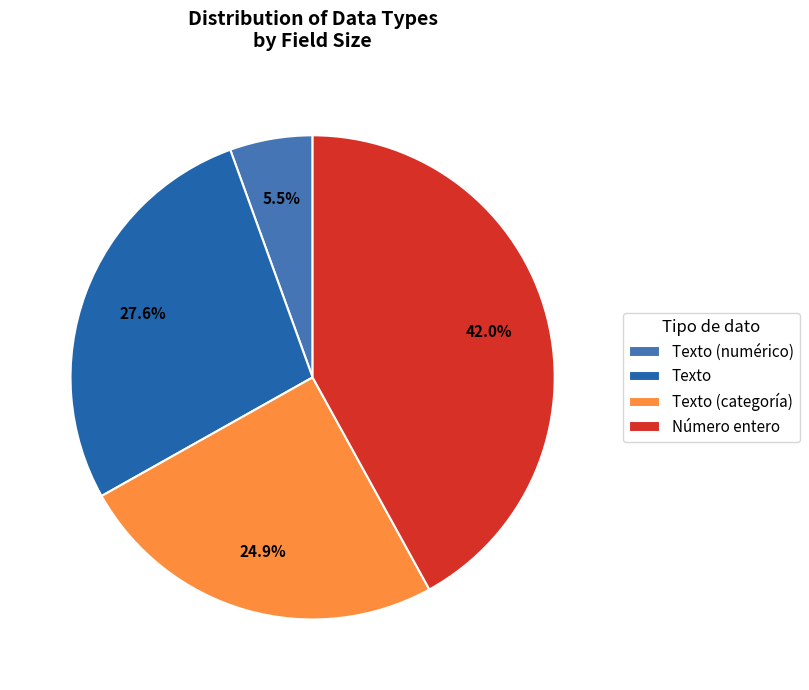

True or false: Número entero accounts for 1% of the total.

False